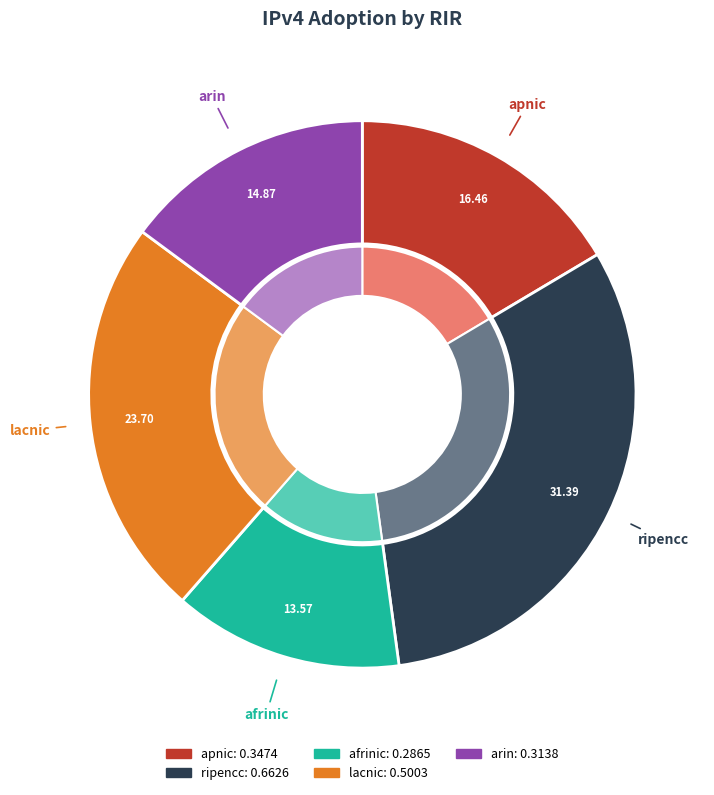

To the nearest percent, what portion does ripencc represent?

31%